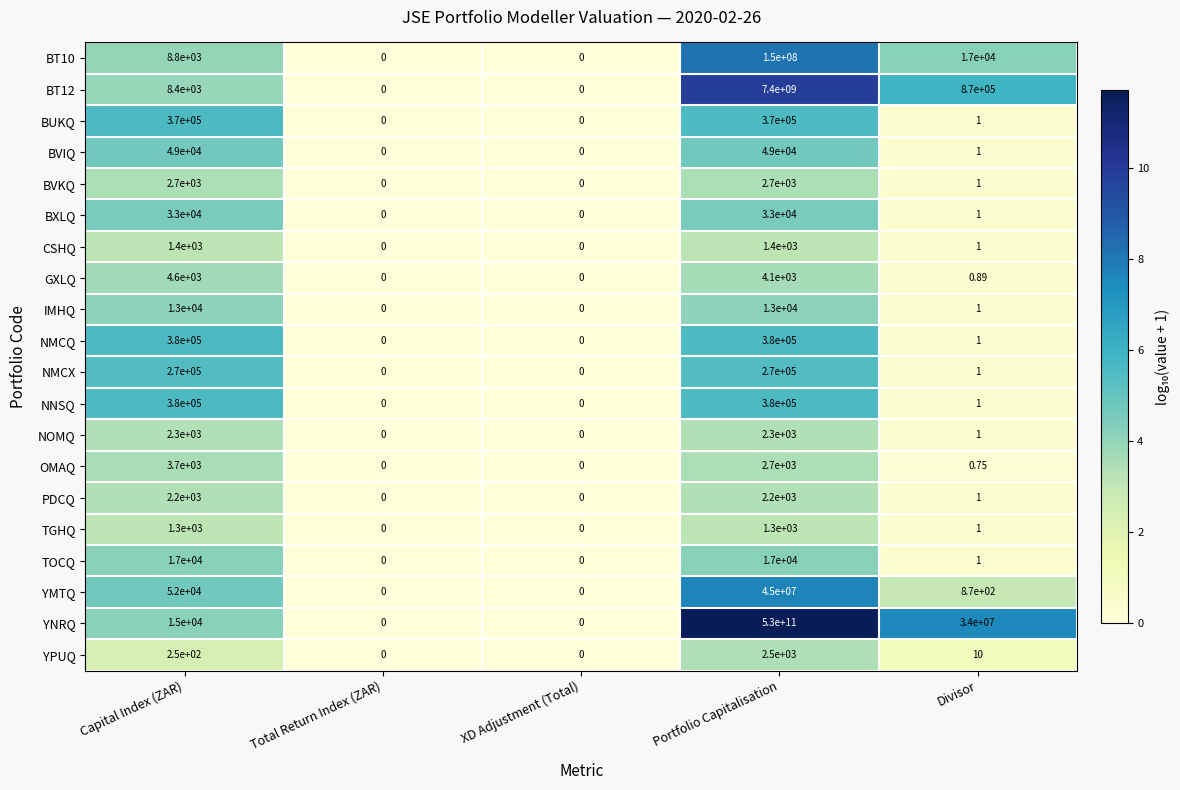

At which label is BT10 closest to 75000000?

Divisor